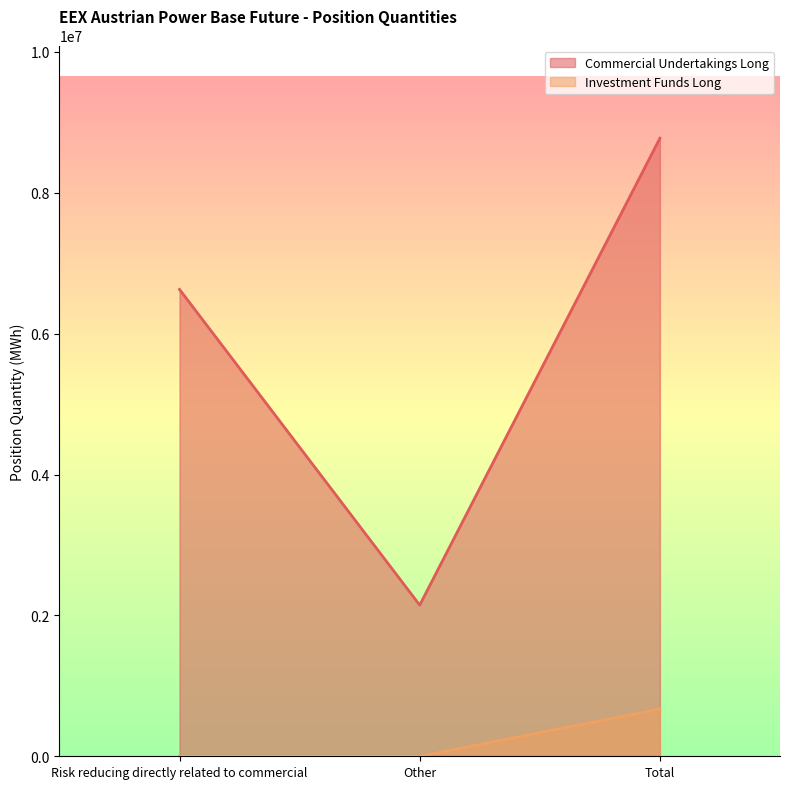

True or false: Investment Funds Long has a value of 0 at Risk reducing directly related to commercial.

True